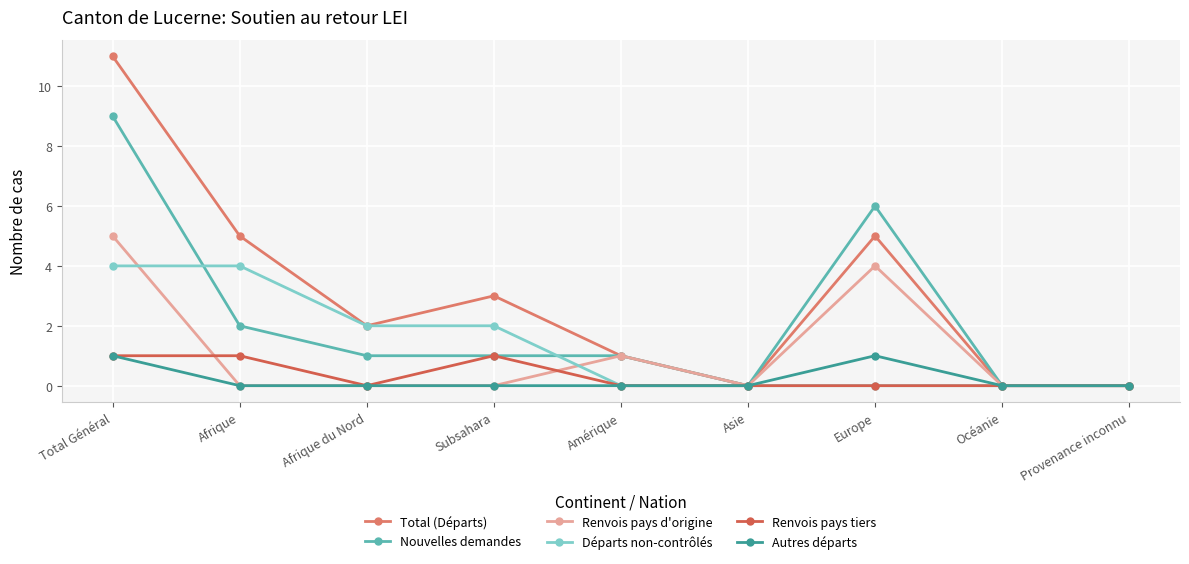

What is the average value of the Total (Départs) series?

3